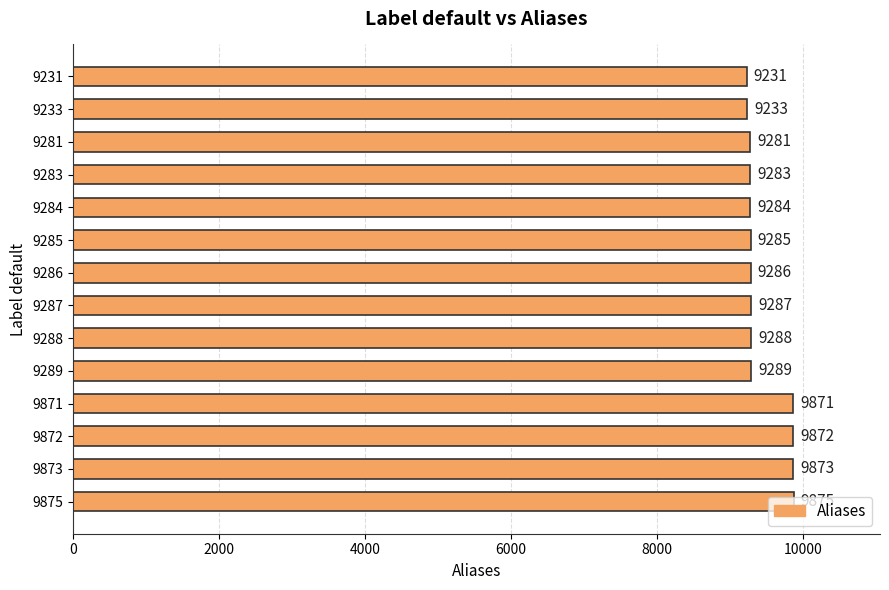

The value at 9284 is 16481. True or false?

False